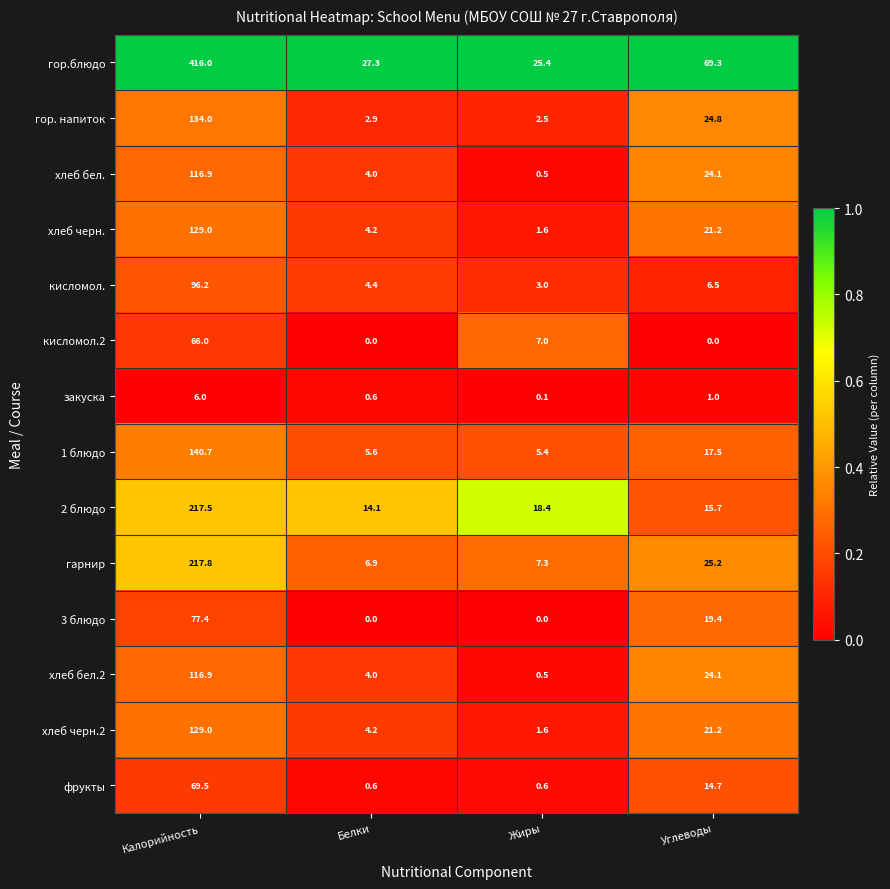

What is the difference between the highest and lowest values at Углеводы?

69.3